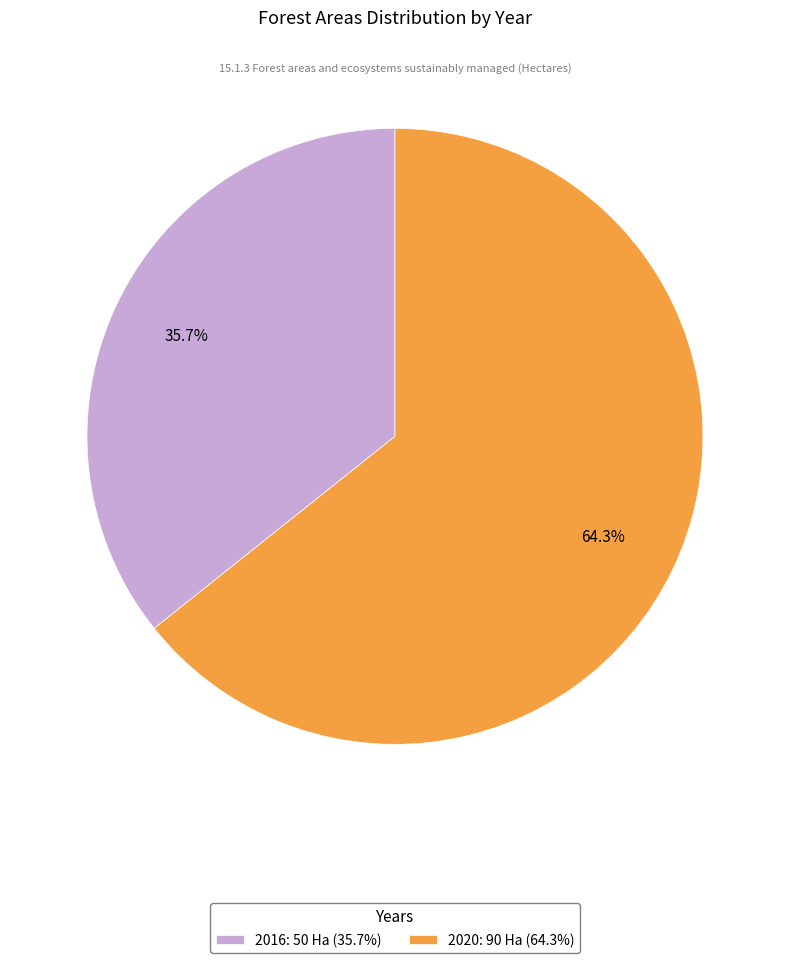

What is the ratio of the value at 2016 to the value at 2020?

0.6